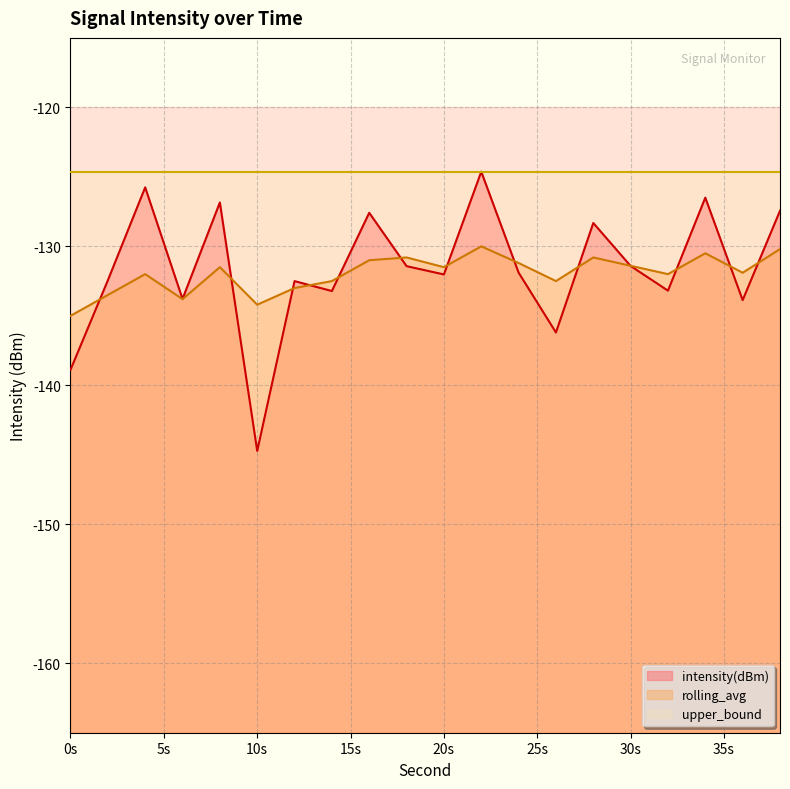

What is the average value of the rolling_avg series?

-132.0